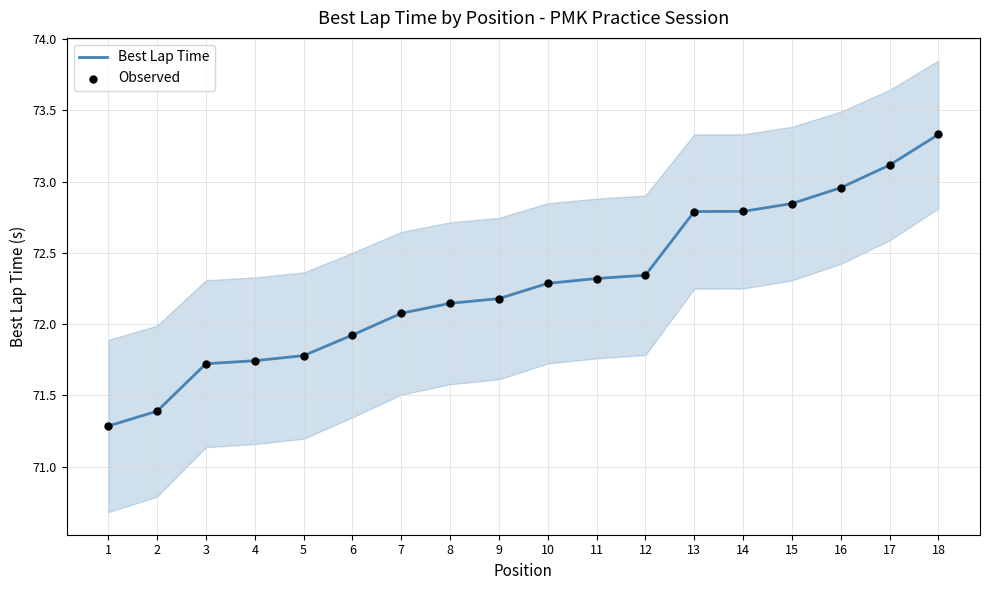

Is the value of Observed at 17 greater than the value of Best Lap Time at 12?

Yes